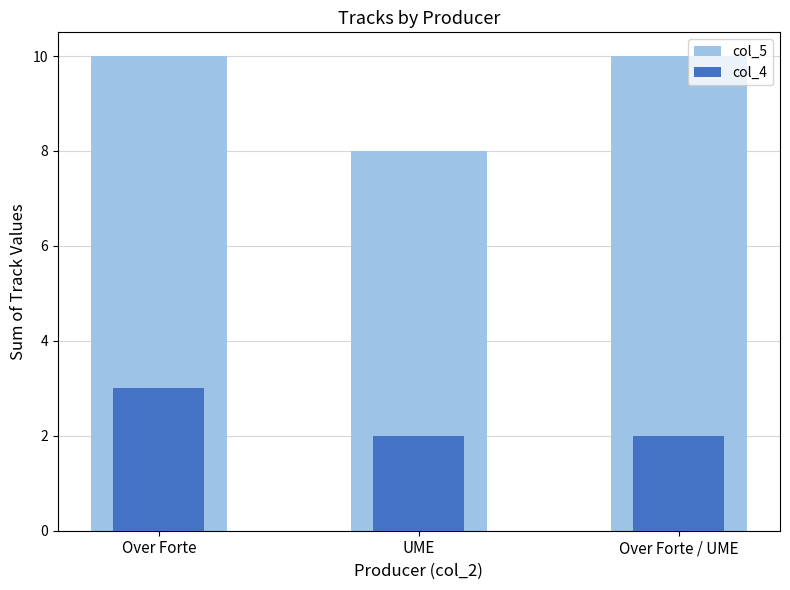

Are the bars horizontal?

No